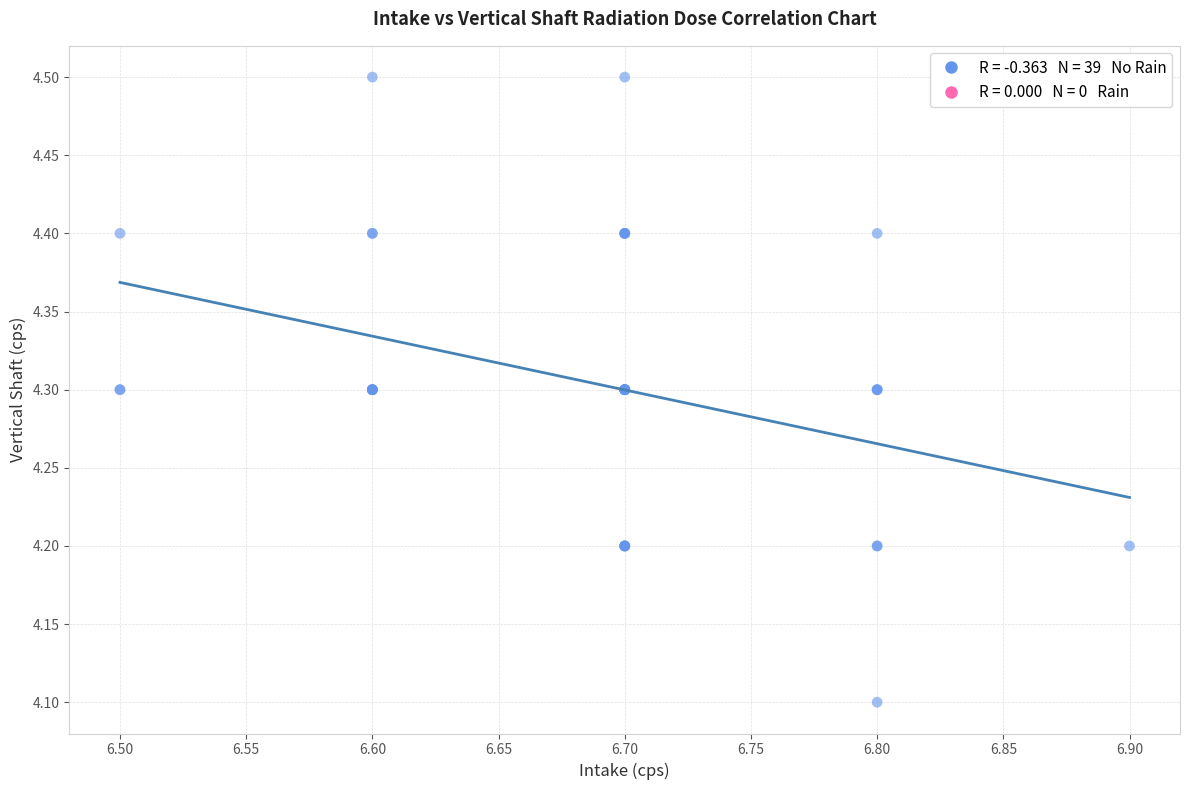

What Y value in the scatter plot is closest to 4?

4.1